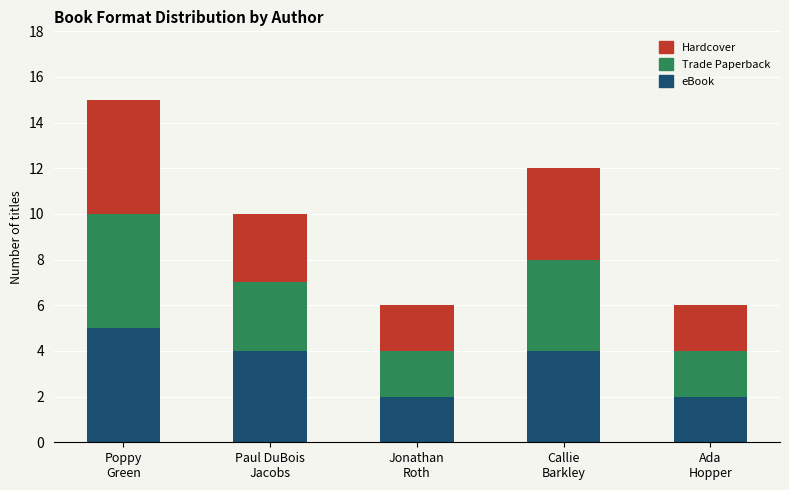

What is the sum of all eBook values?

17